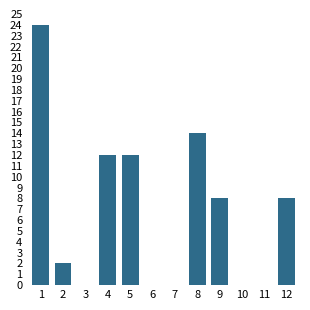

Reading left to right, what are all the values shown in this chart?

1=24	2=2	3=0	4=12	5=12	6=0	7=0	8=14	9=8	10=0	11=0	12=8